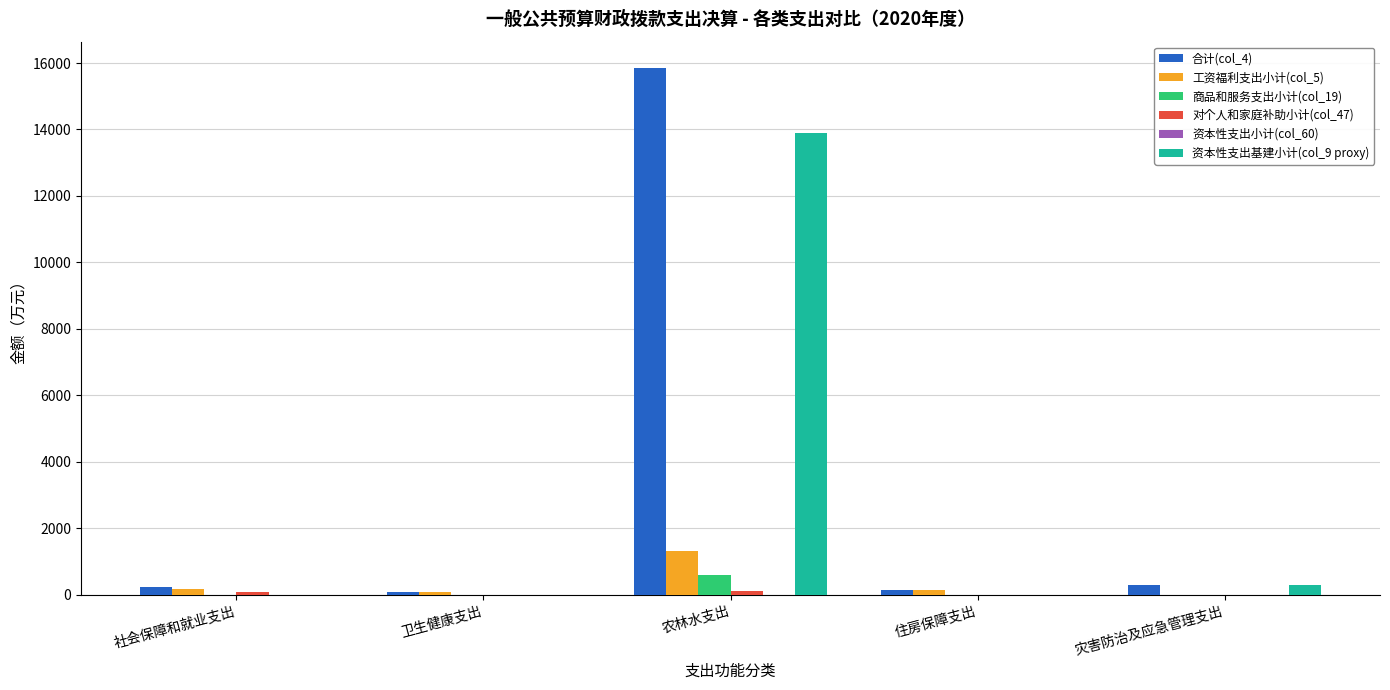

What is the sum of all 资本性支出基建小计(col_9 proxy) values?

14191.7